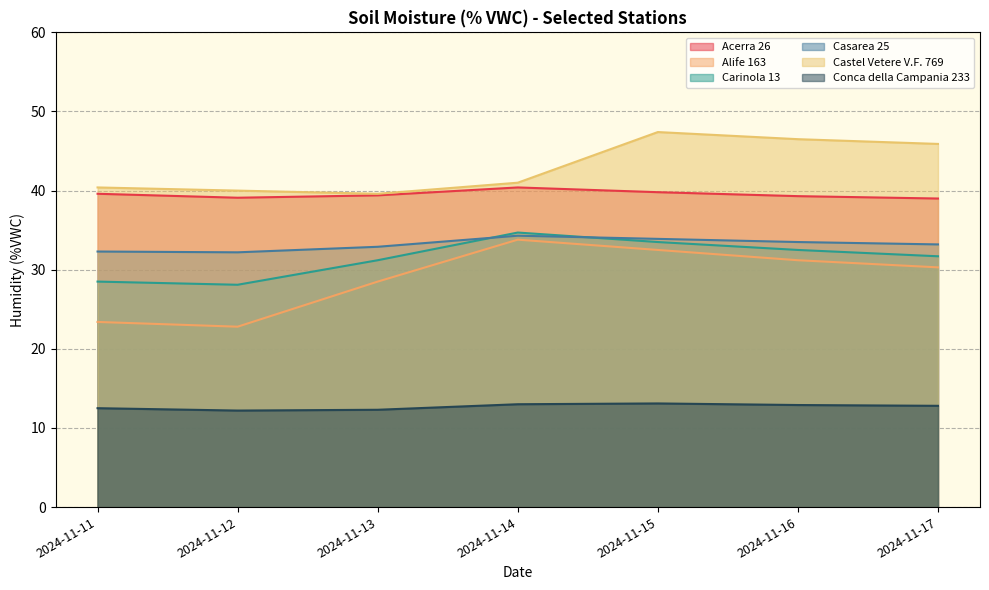

Reading left to right, what are all the values shown in this chart?

Acerra 26: 39.6	39.1	39.4	40.4	39.8	39.3	39.0
Alife 163: 23.4	22.8	28.5	33.8	32.5	31.2	30.3
Carinola 13: 28.5	28.1	31.2	34.7	33.5	32.5	31.7
Casarea 25: 32.3	32.2	32.9	34.3	33.9	33.5	33.2
Castel Vetere V.F. 769: 40.4	40.0	39.6	41.0	47.4	46.5	45.9
Conca della Campania 233: 12.5	12.2	12.3	13.0	13.1	12.9	12.8